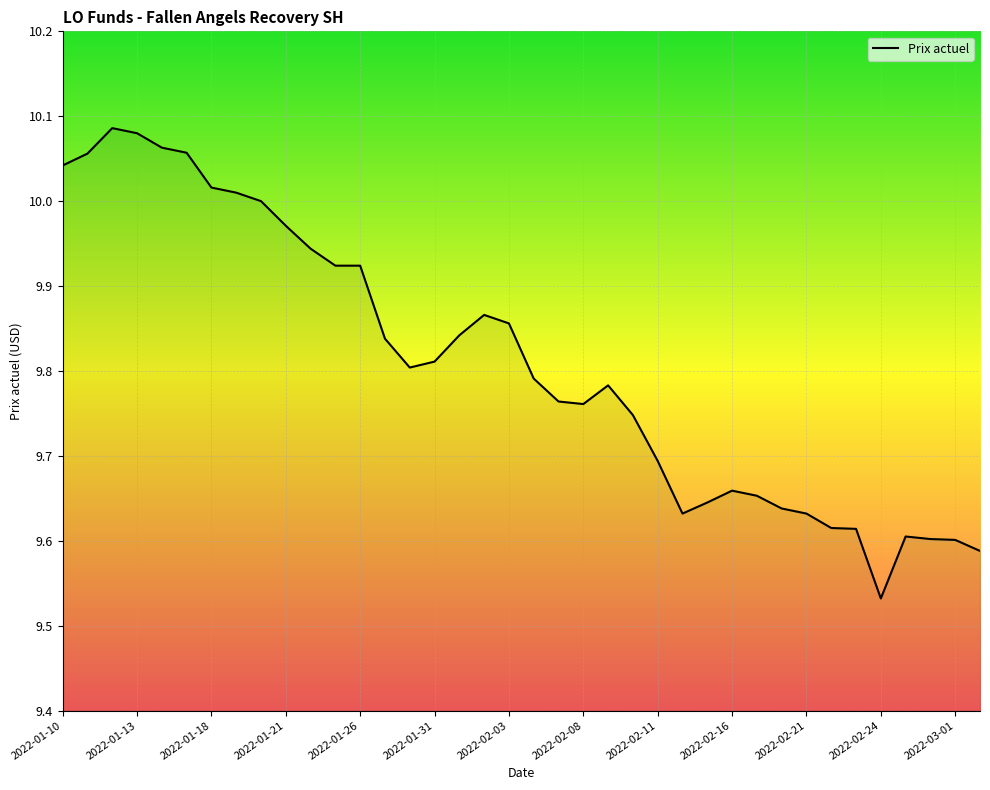

What is the difference between the maximum and minimum values?

0.6